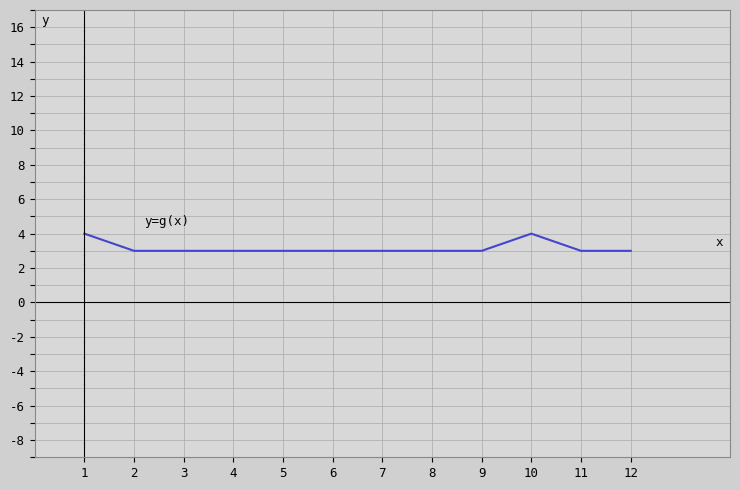

The chart shows a value of 4 at 10. True or false?

True